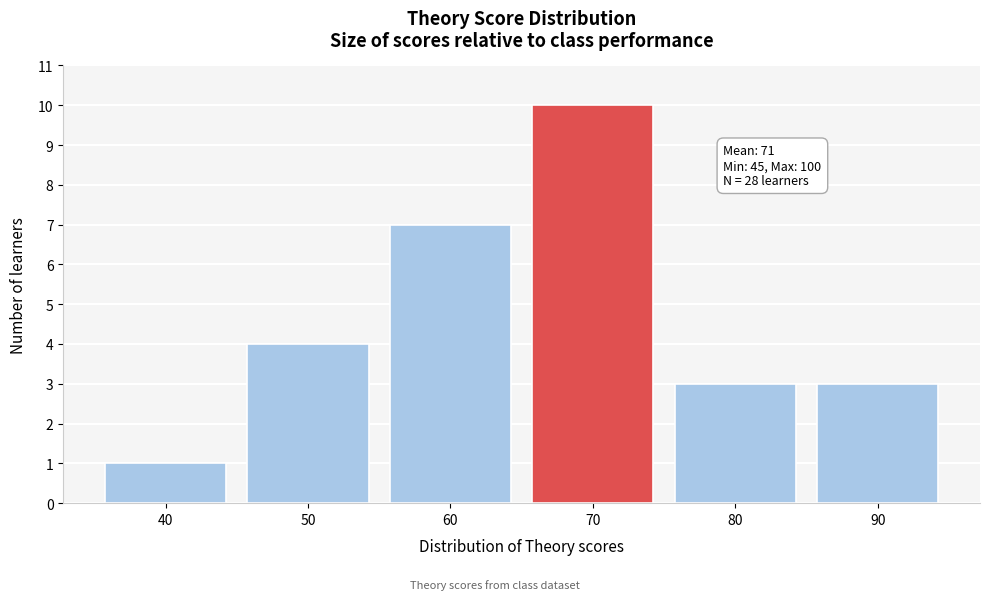

Reading left to right, transcribe all the data shown in this chart.

40=1	50=4	60=7	70=10	80=3	90=3